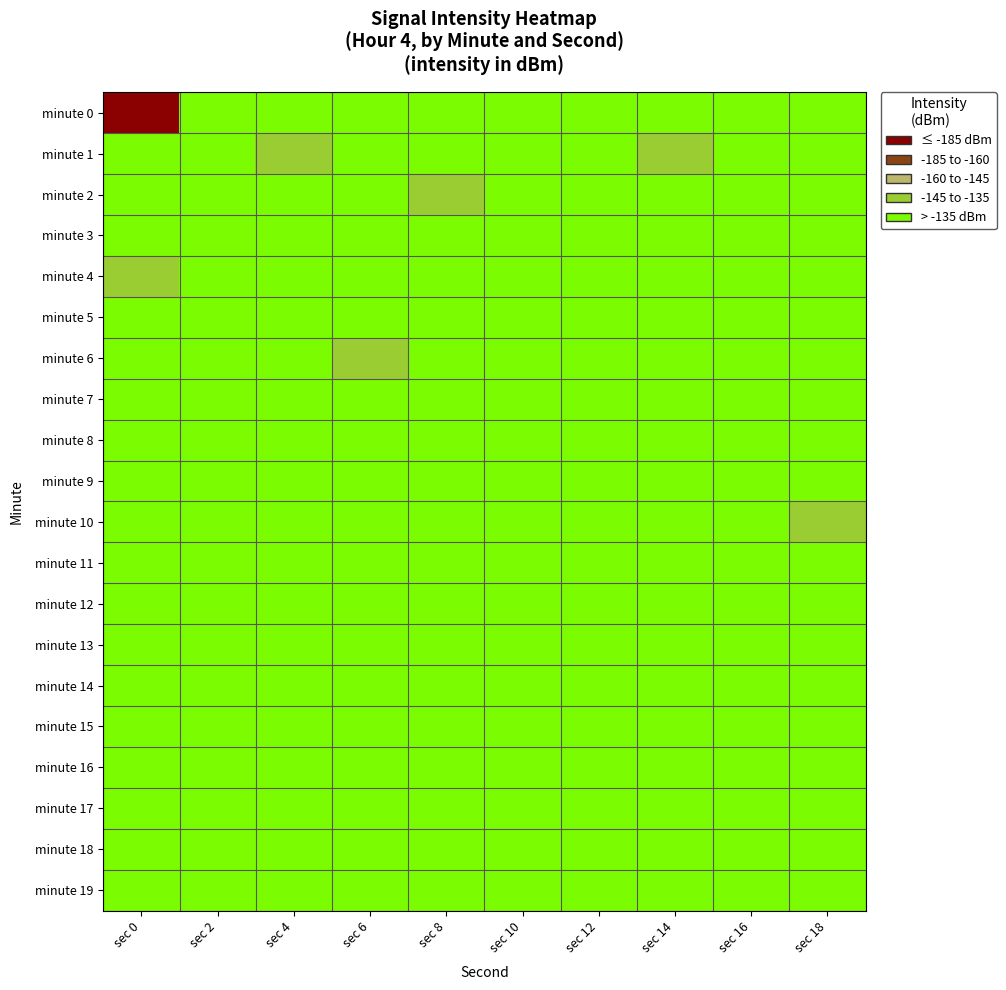

At which category is the sum across all series the highest?

sec 18